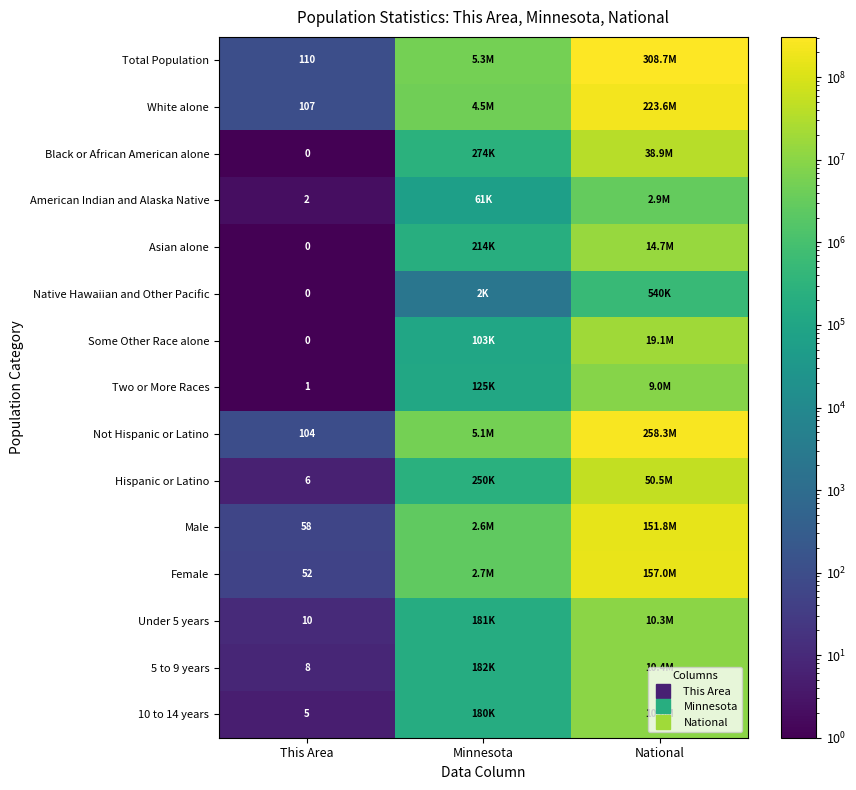

At which label does Total Population reach its peak?

National